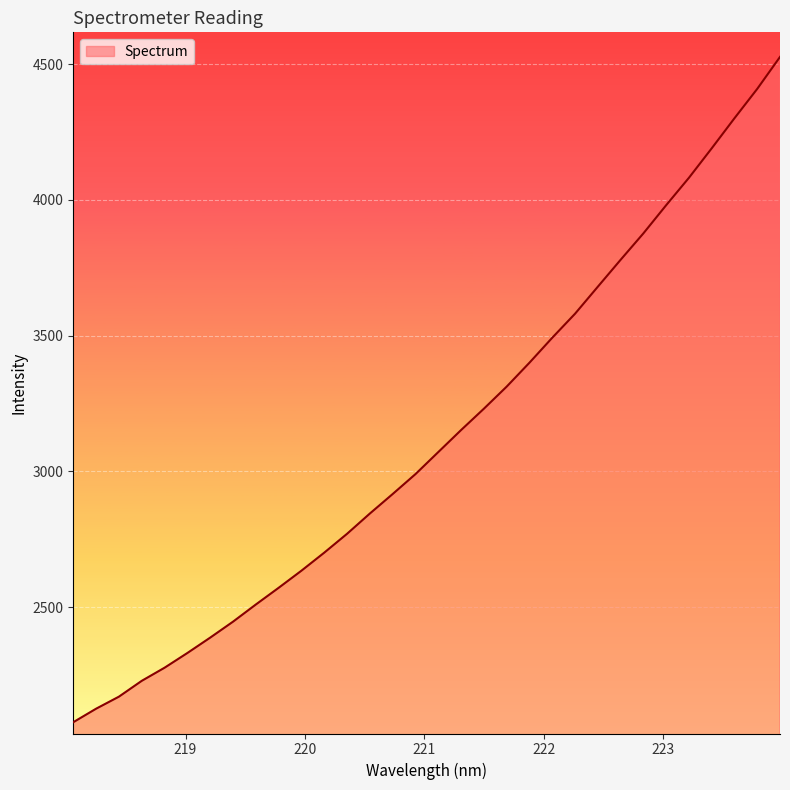

What is the difference between the maximum and minimum values?

2450.1